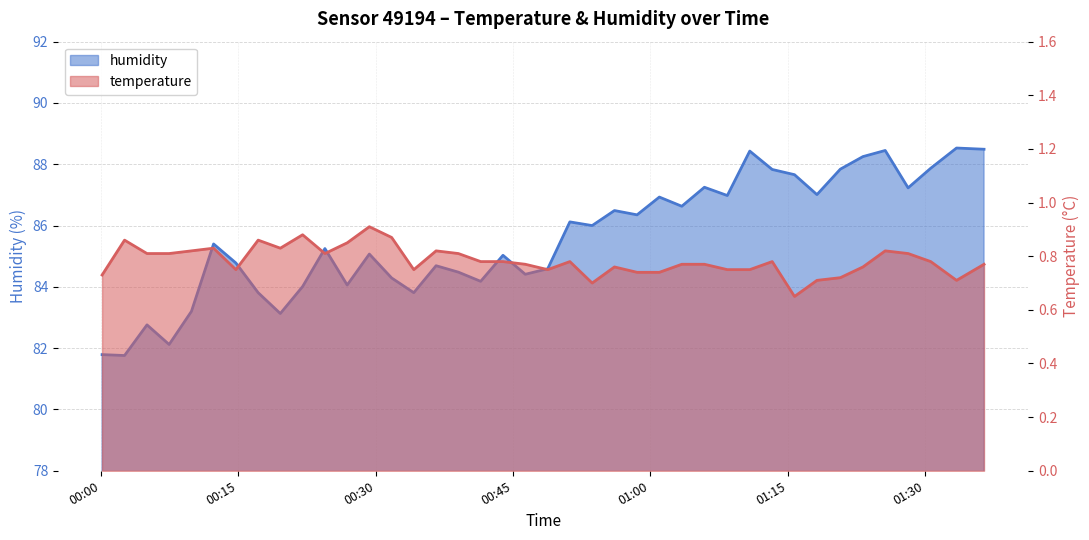

How many interior local peaks does the temperature series have?

10